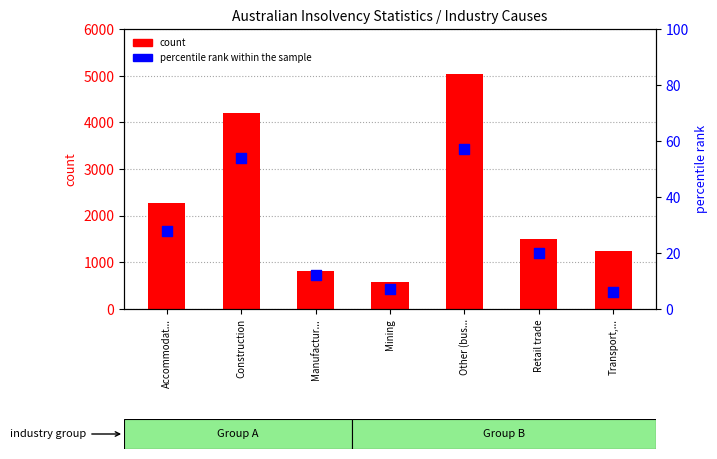

What is the total value across all series at Mining?

580